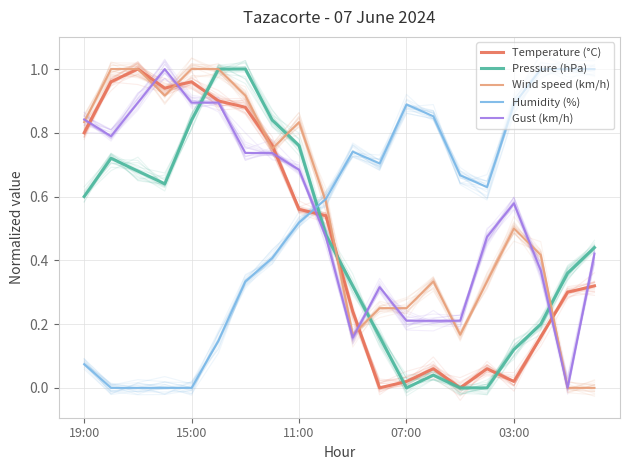

At how many categories does at least one series exceed 0?

20